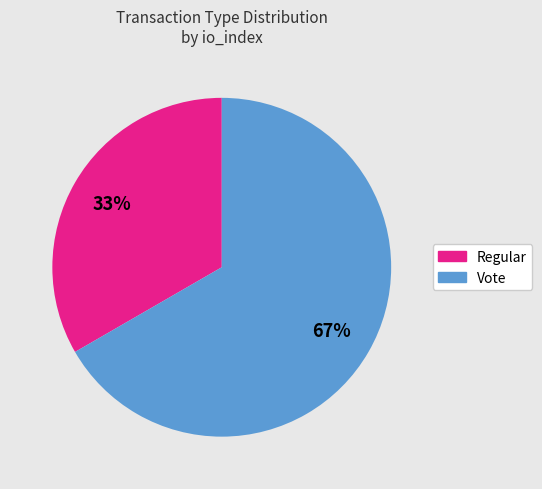

Which category has the smallest portion of the pie?

Regular